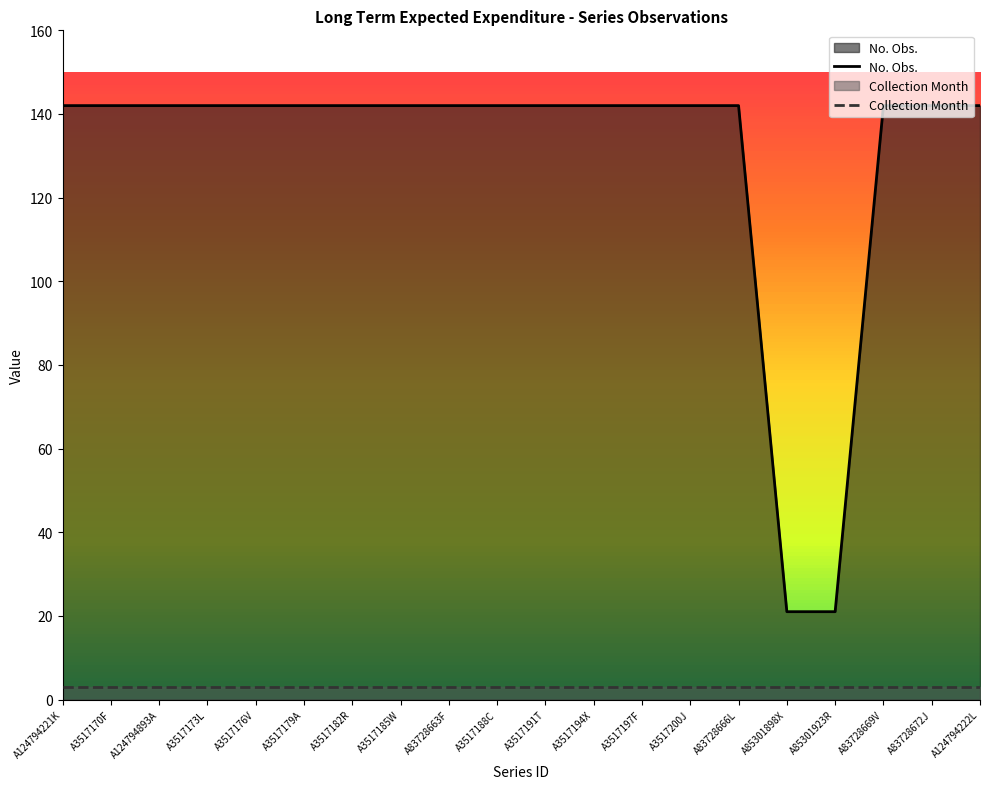

How many values are below 142?

2